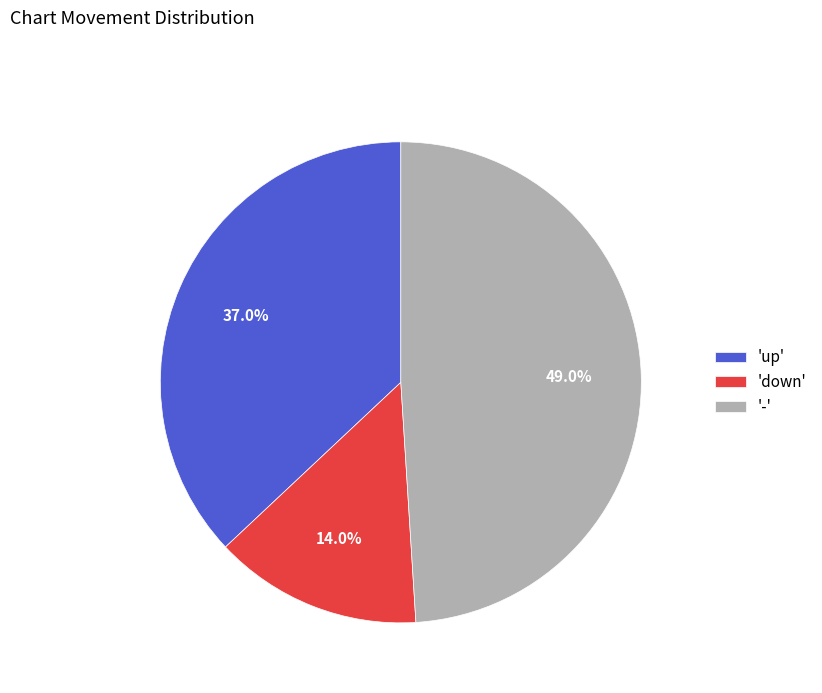

Rank the categories by value from lowest to highest.

'down', 'up', '-'